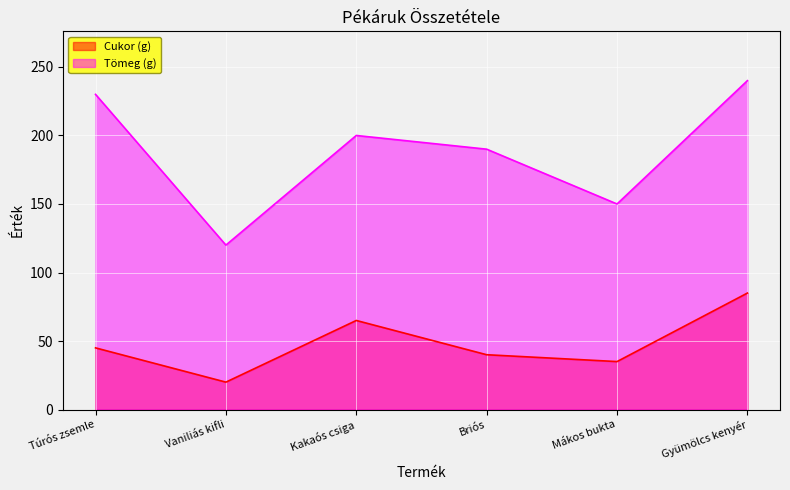

How many lines are shown in the chart?

2